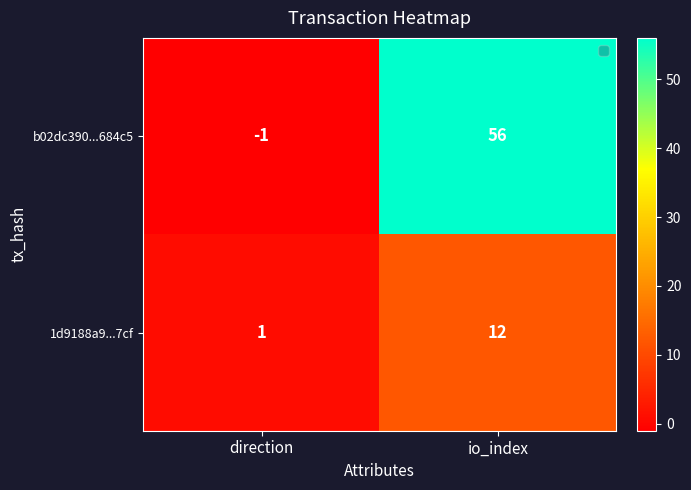

What is the difference between the highest and lowest values at direction?

2